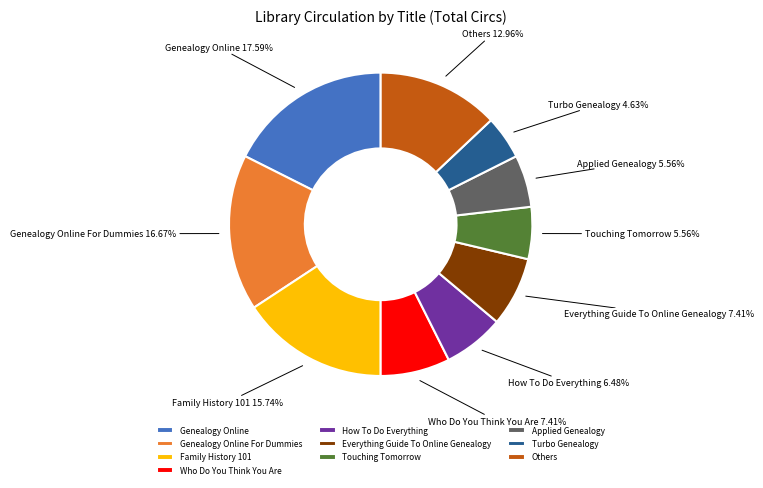

Which slice is the smallest?

Turbo Genealogy